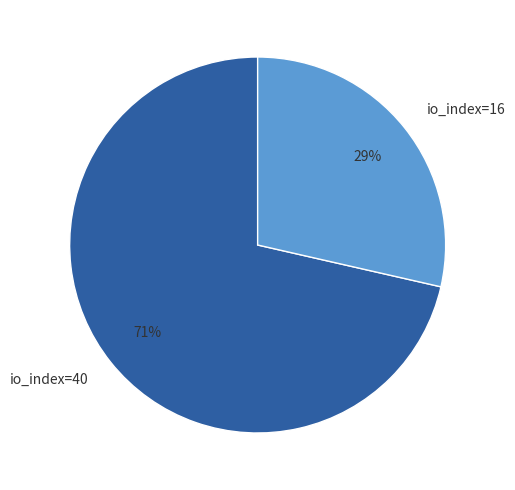

Is it true that io_index=16 is 29% of the pie?

True